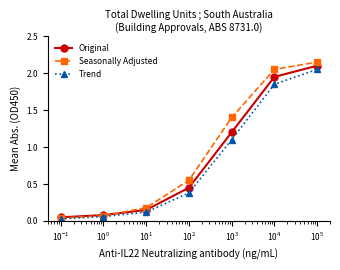

True or false: Seasonally Adjusted has more than 1 interior local peaks.

False